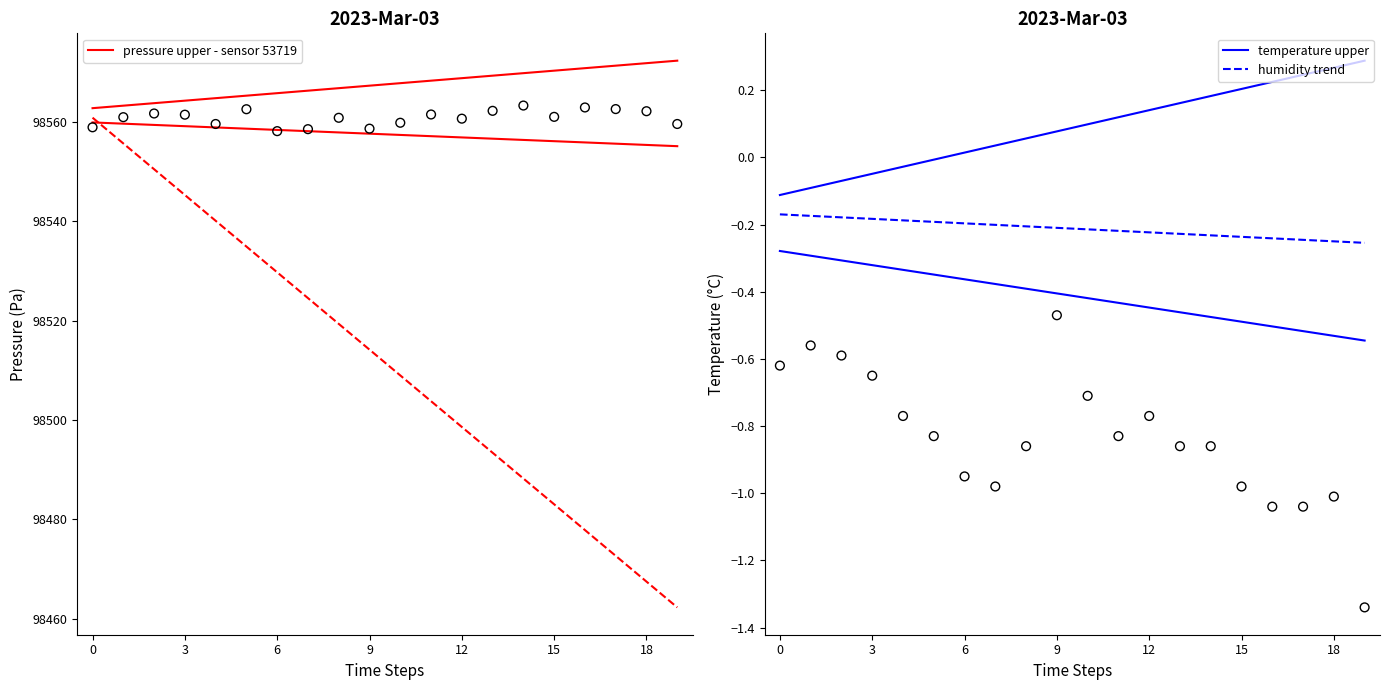

Which series has the widest spread of Y values?

pressure upper - sensor 53719